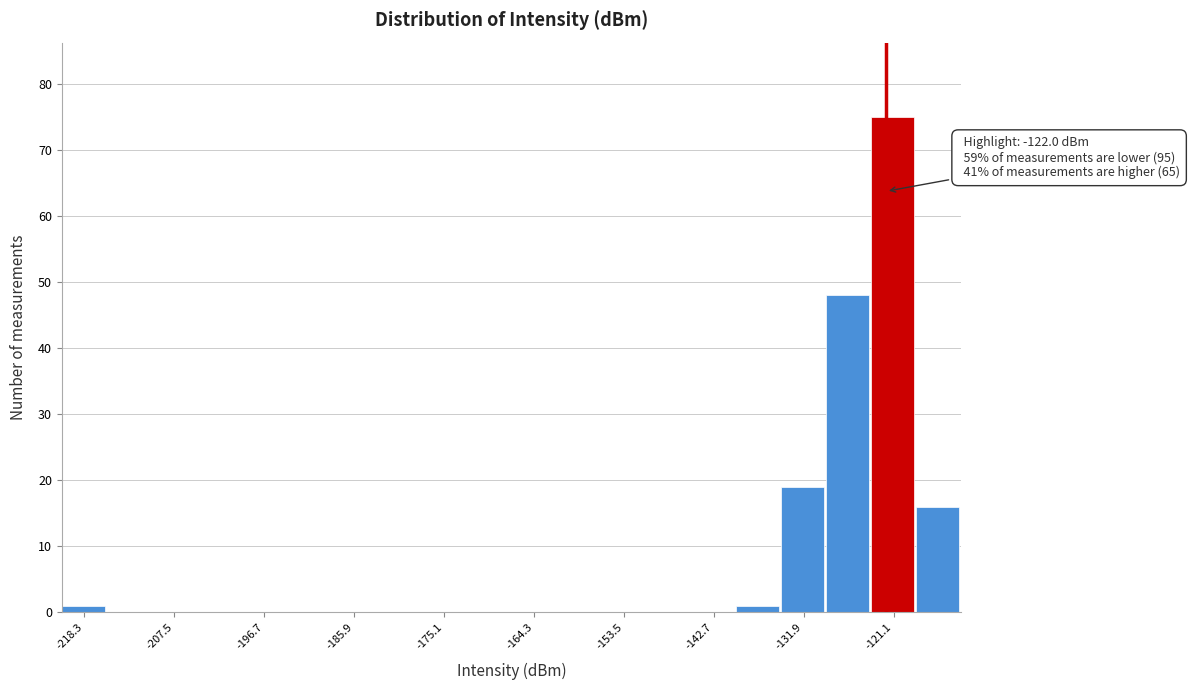

Around what value on the x-axis is the tallest bar? Give the approximate position of its centre, as read against the axis.

-122